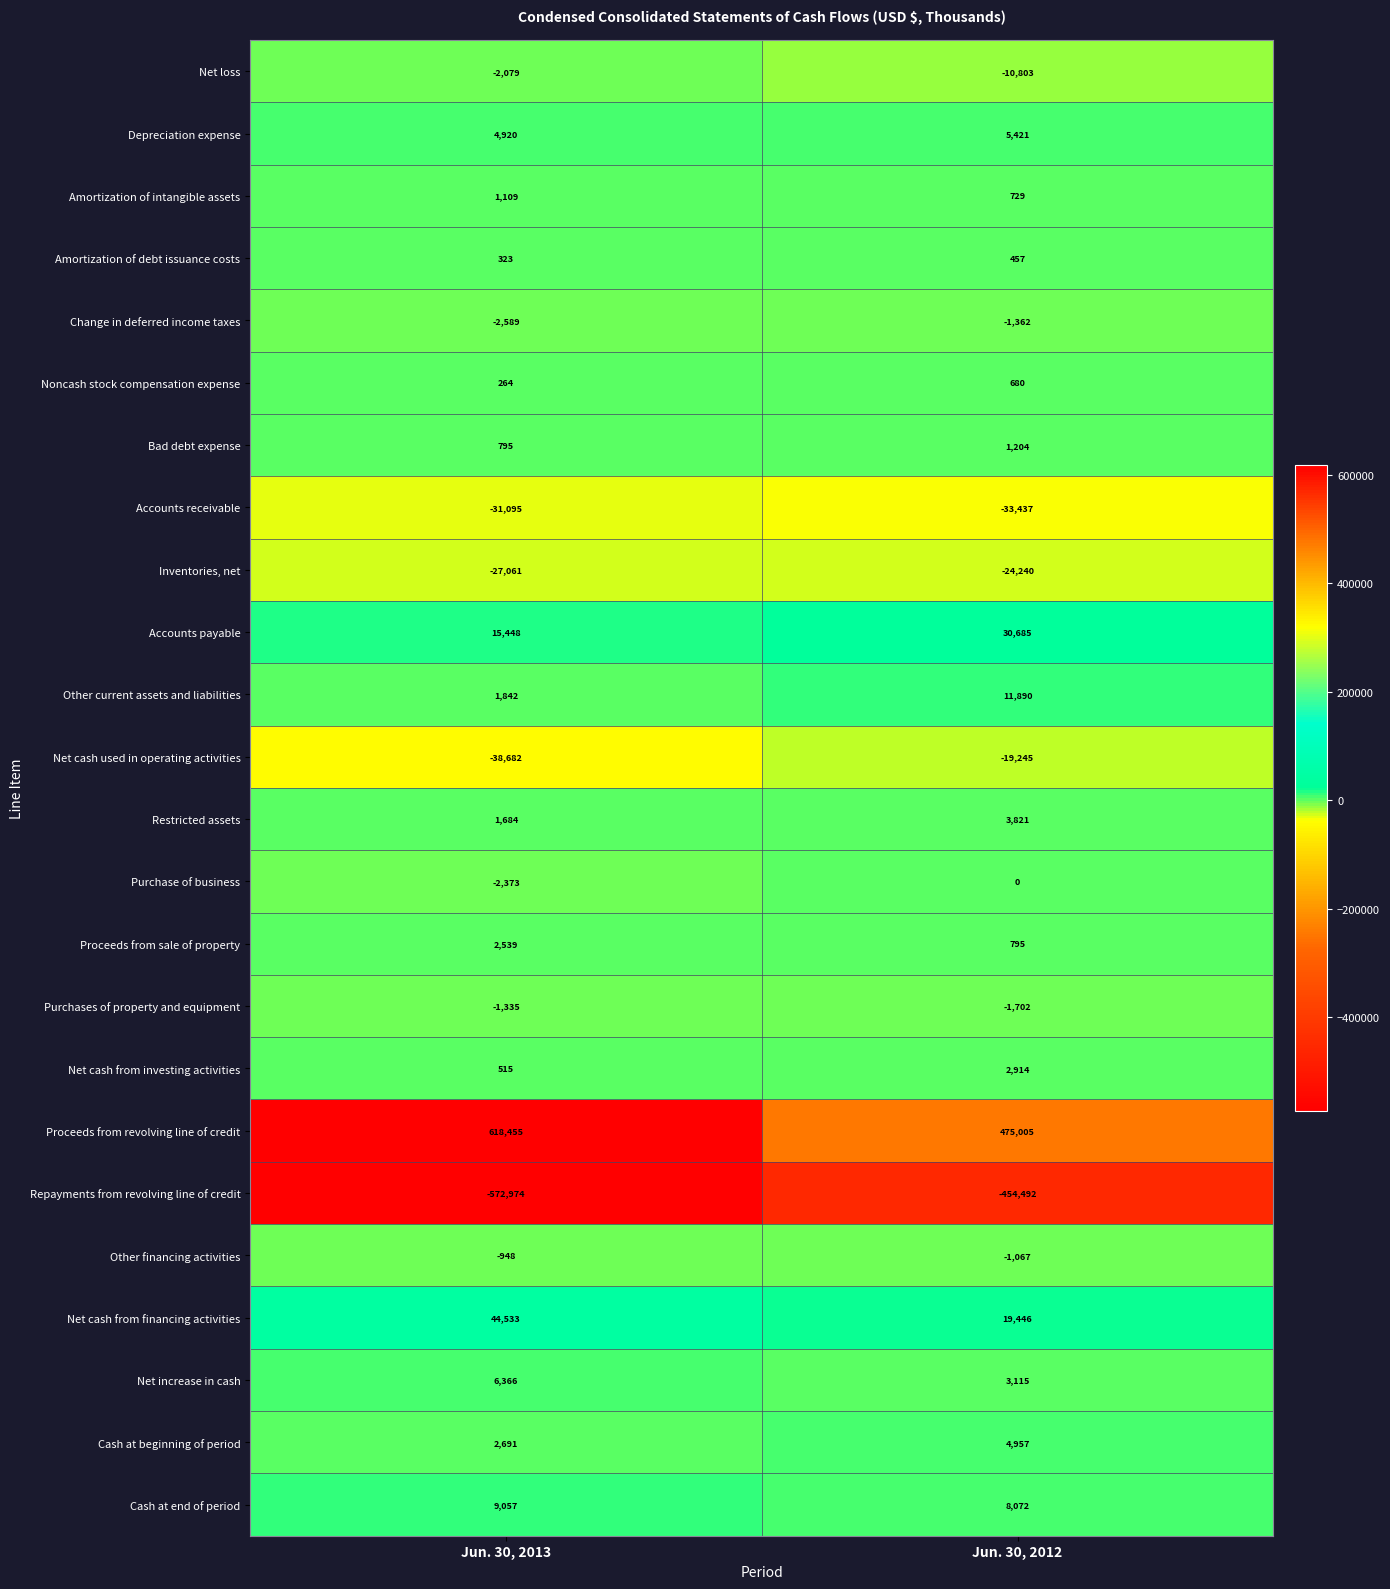

What is the difference between the Repayments from revolving line of credit values at Jun. 30, 2013 and Jun. 30, 2012?

118482